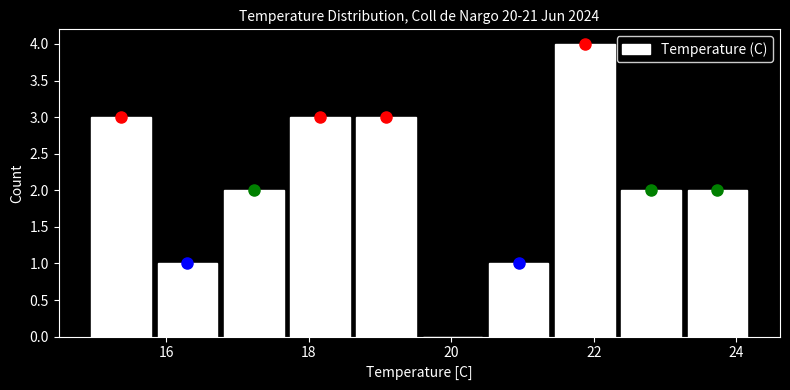

Reading left to right, list every bar in this chart as the range it spans on the x-axis followed by its height. Neither the bar edges nor the heights are printed on the chart, so give them approximately, as read against the axes.

15.0 to 15.8: 3
15.8 to 16.8: 1
16.8 to 17.6: 2
17.6 to 18.6: 3
18.6 to 19.6: 3
19.6 to 20.4: 0
20.4 to 21.4: 1
21.4 to 22.4: 4
22.4 to 23.2: 2
23.2 to 24.2: 2